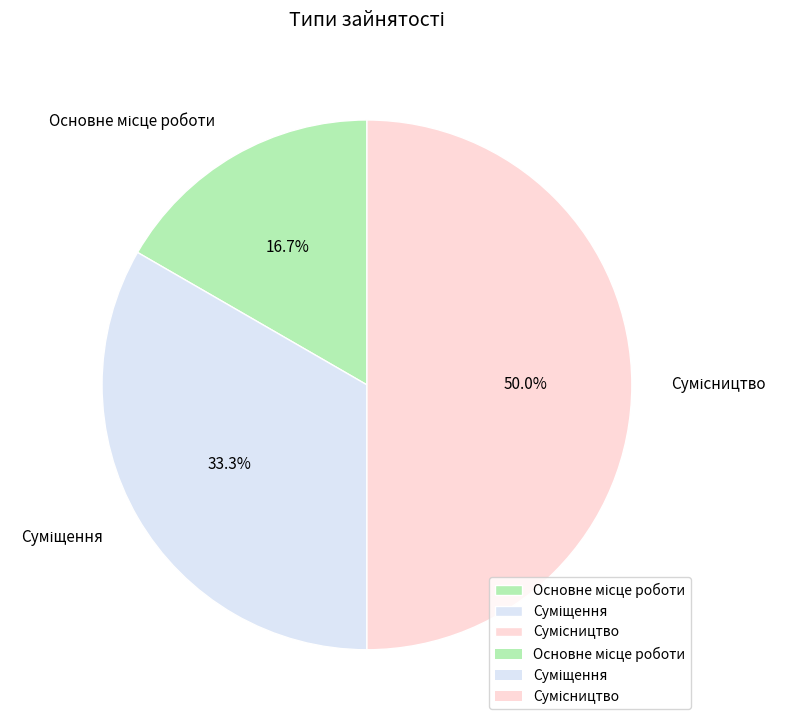

Is Сумісництво the majority of the pie?

No